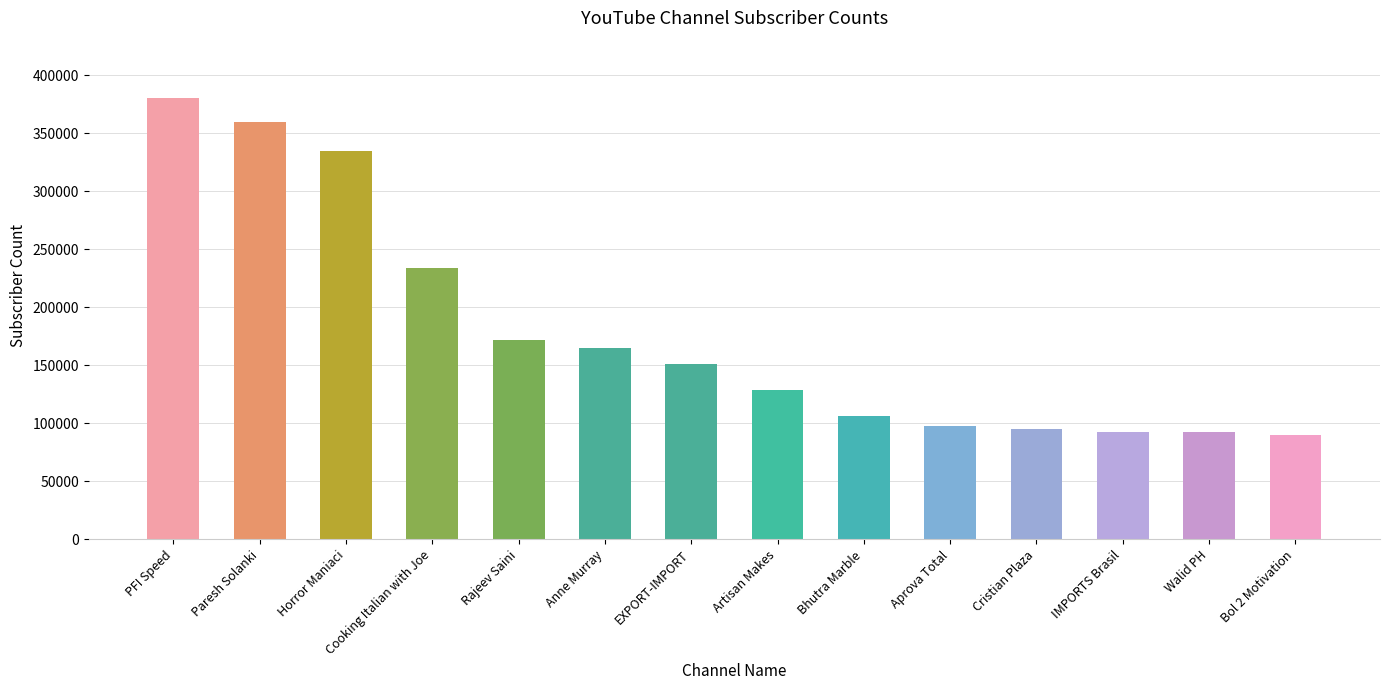

What is the value of the 7th bar from the left?

151000